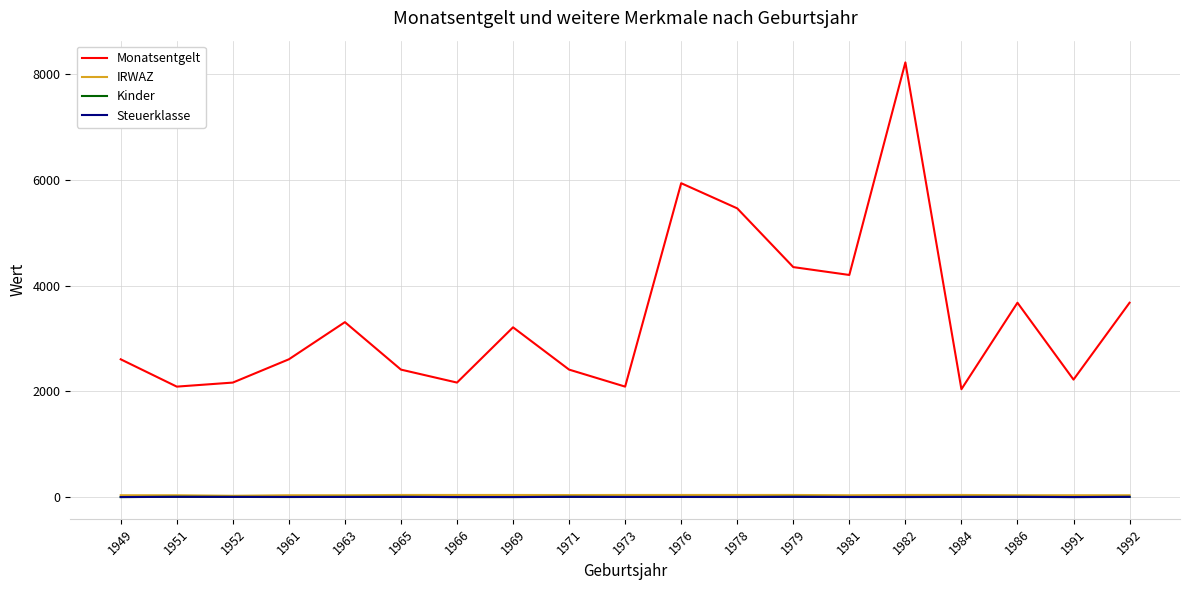

Which series has the largest total across all categories?

Monatsentgelt